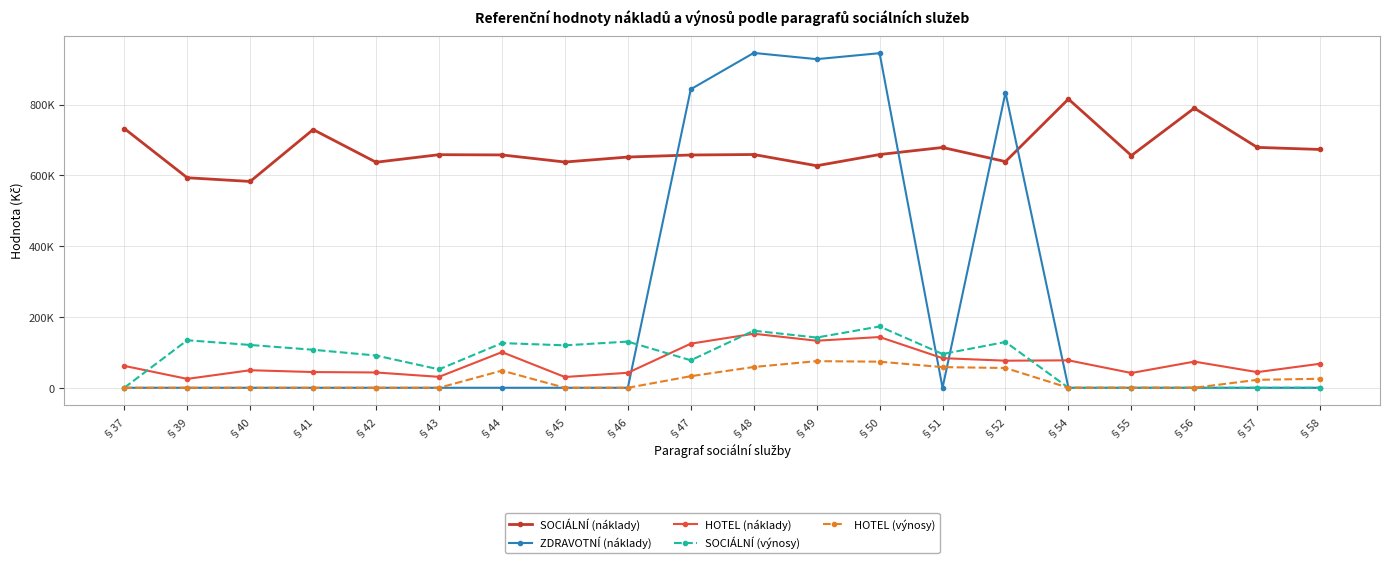

Where is the first local maximum for HOTEL (výnosy)?

§44